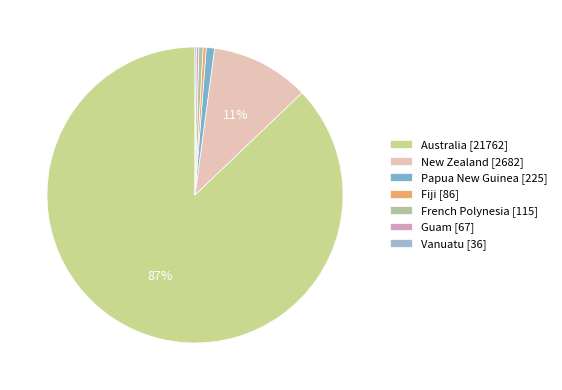

How many slices are in this pie chart?

7